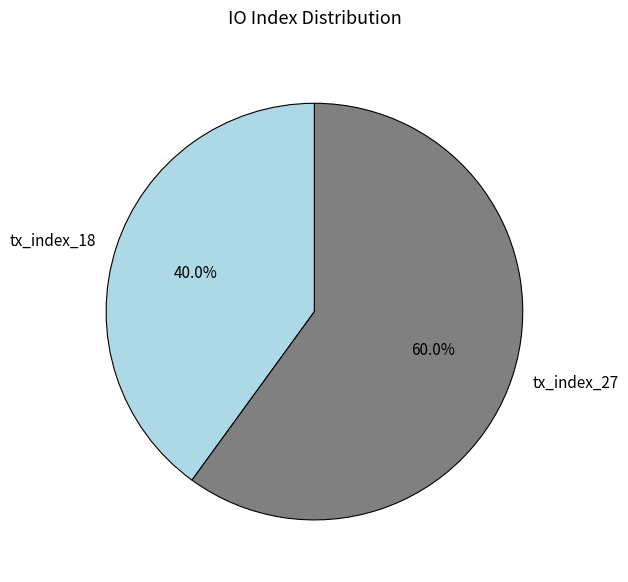

What is the largest slice in the pie chart?

tx_index_27